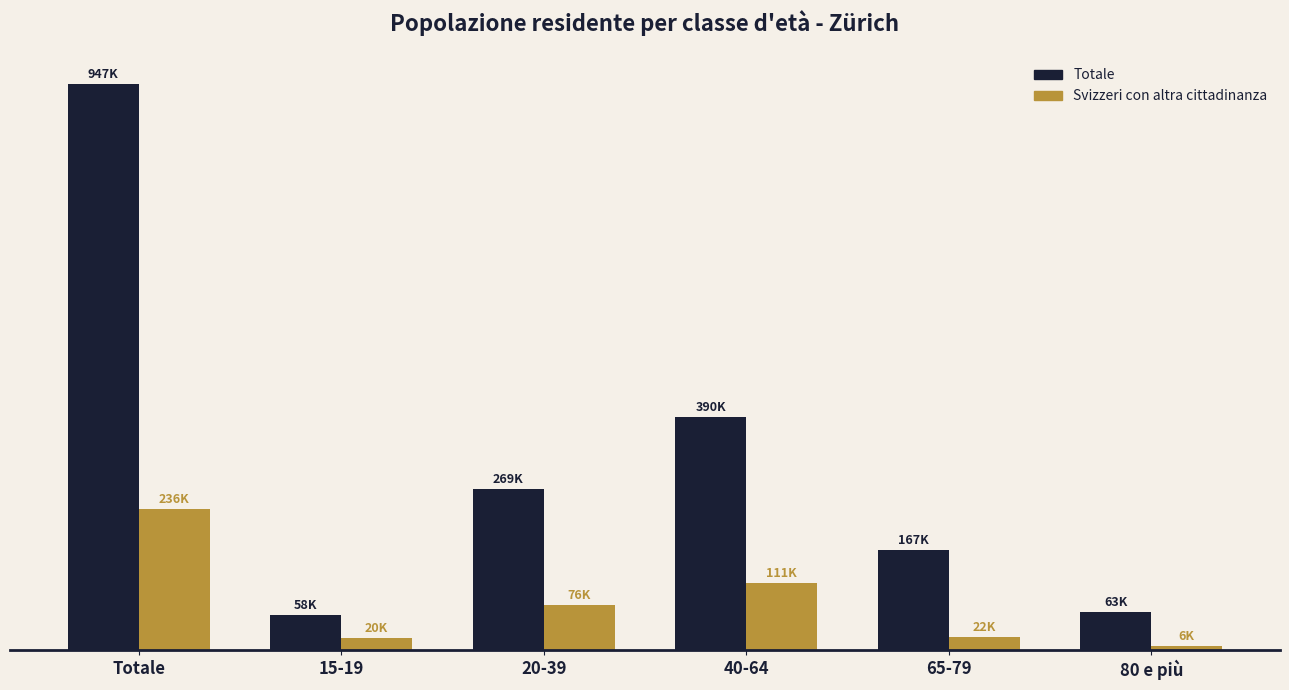

What is the label of the 5th bar from the right?

15-19